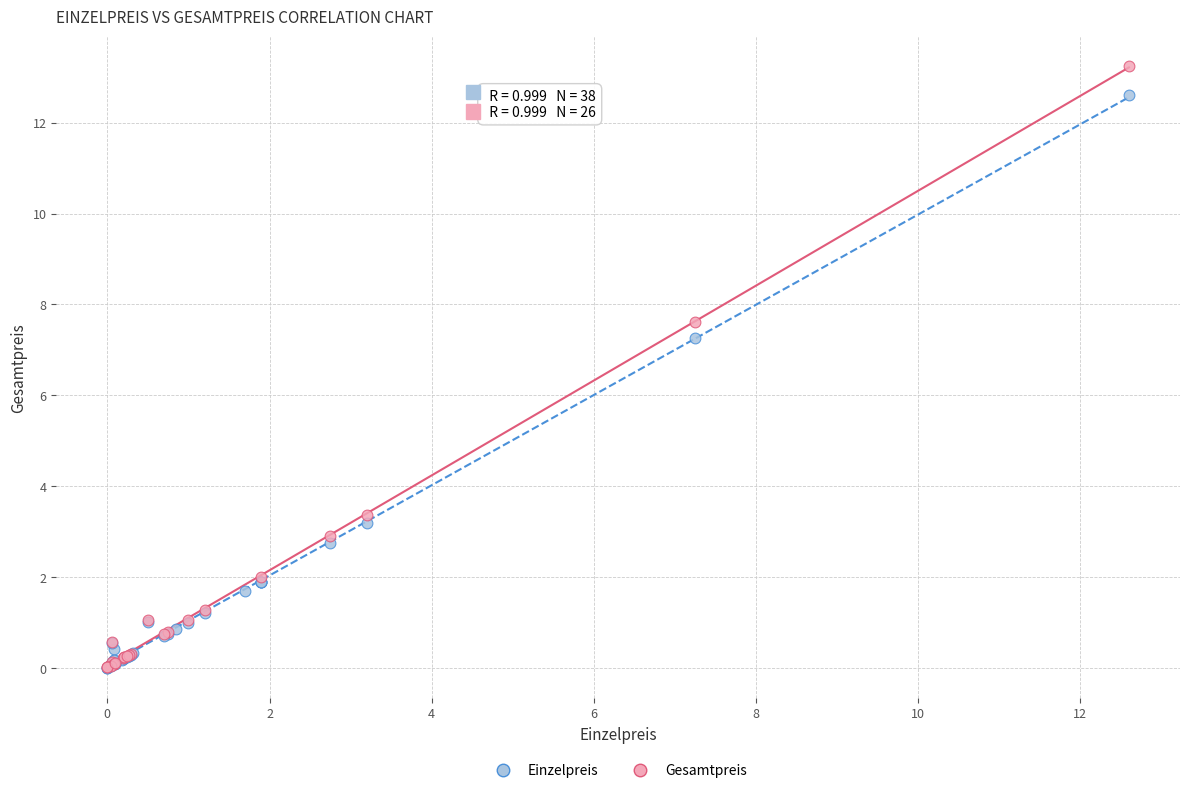

Which series has the largest Y range (max minus min)?

Gesamtpreis